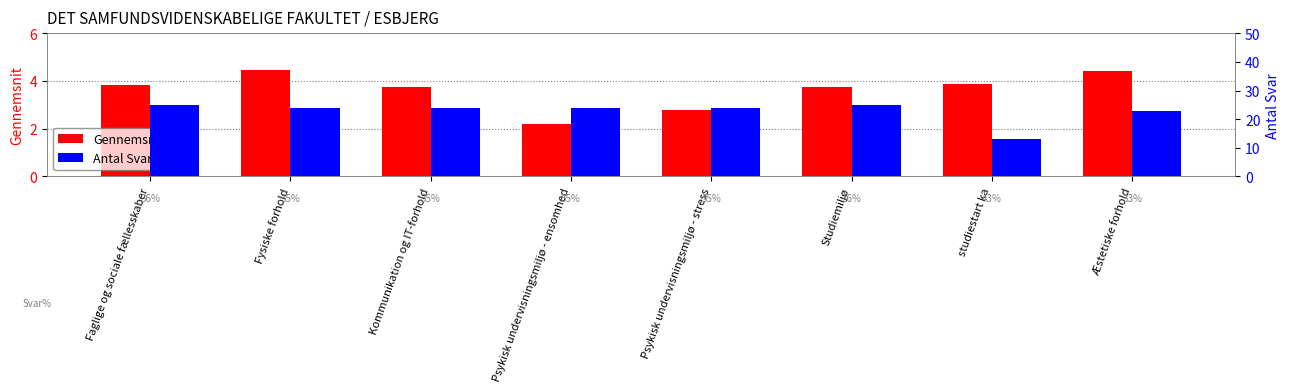

What position from the left is studiestart ka?

7